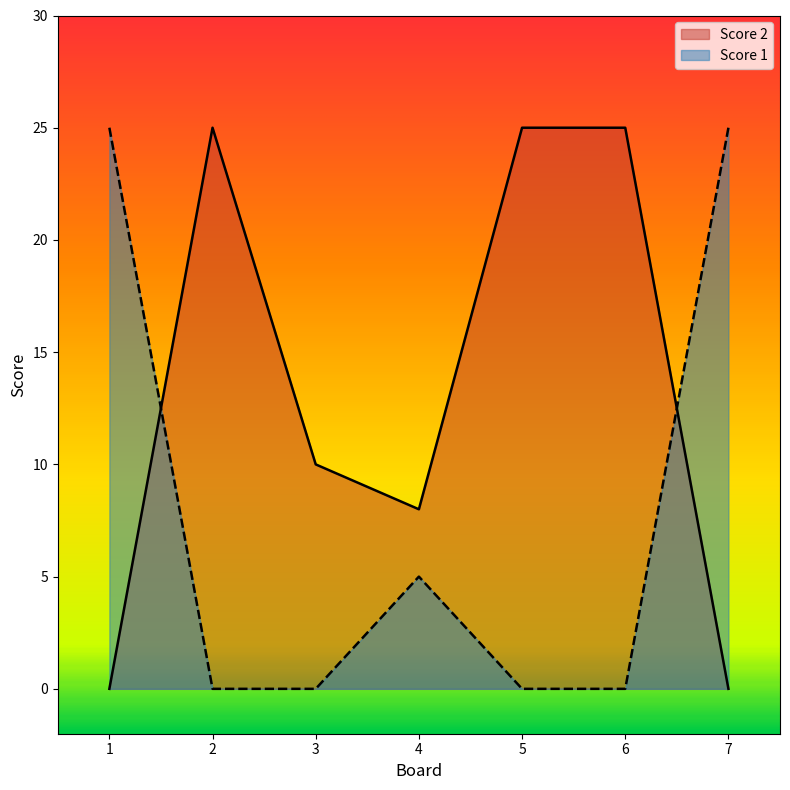

Reading left to right, list all the values displayed in this chart.

Score 2: 0	25	10	8	25	25	0
Score 1: 25	0	0	5	0	0	25